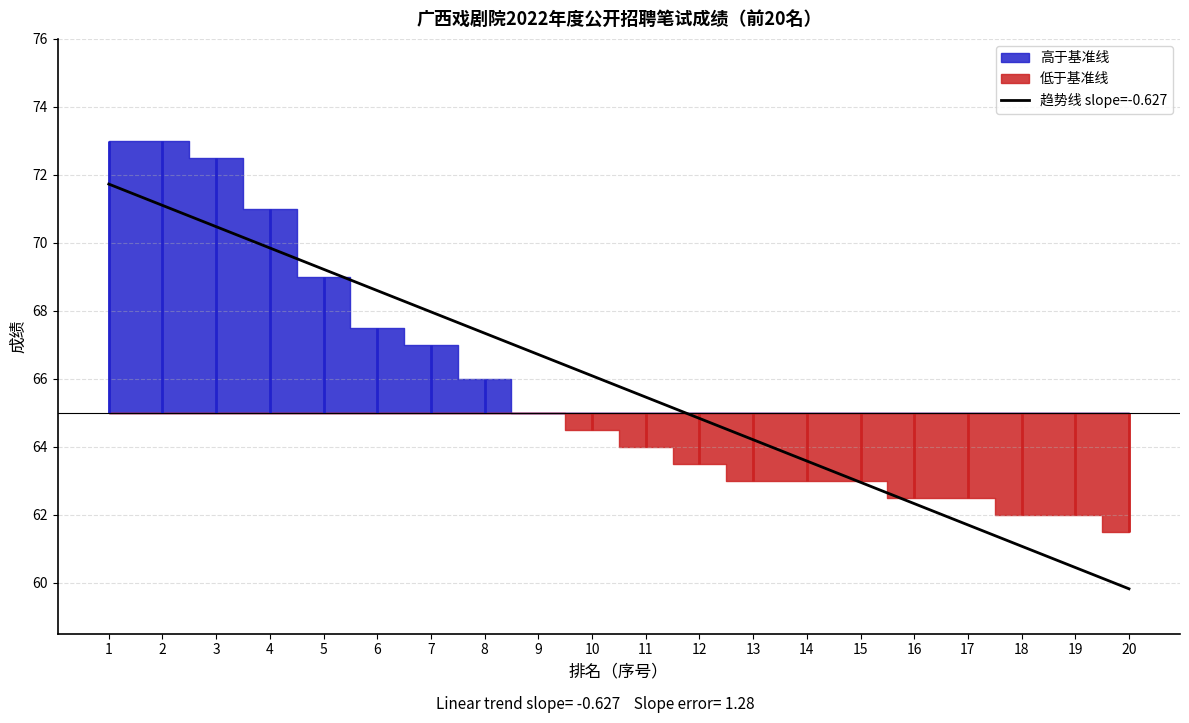

Between 4 and 6, which is larger?

4